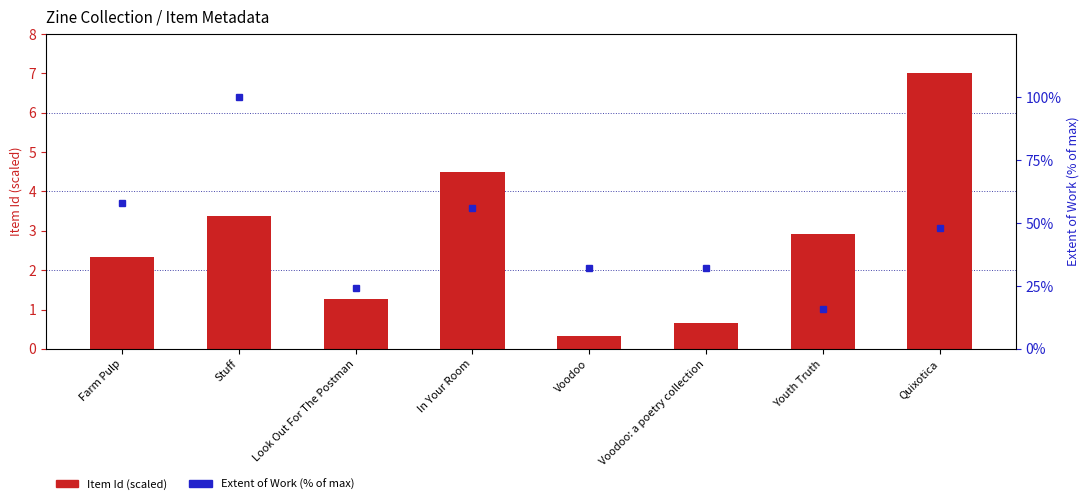

Which series has the largest total across all categories?

Extent of Work (% of max)